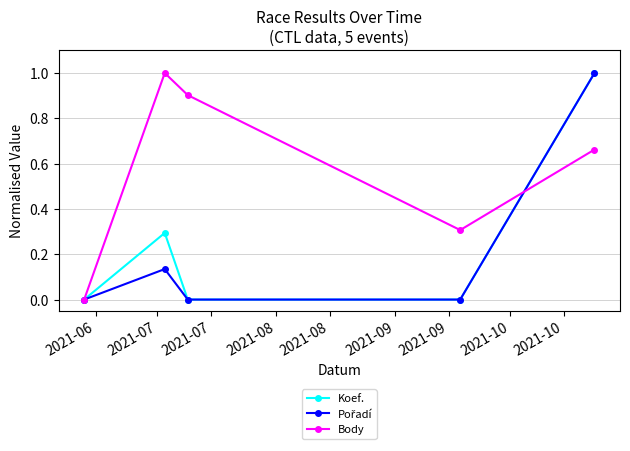

True or false: Body has more than 0 points higher than both neighbors.

True